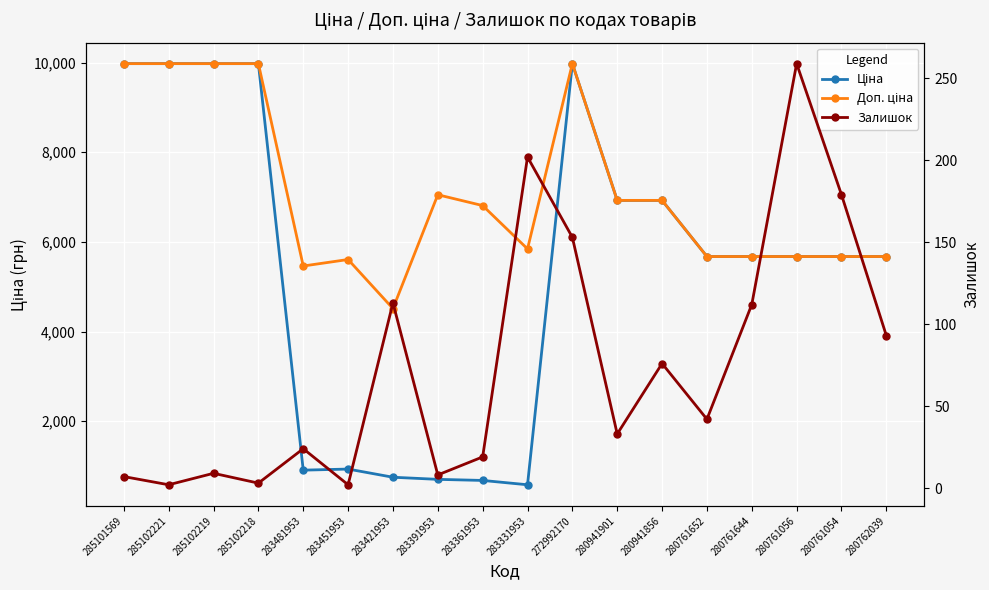

How many series are shown in this chart?

3